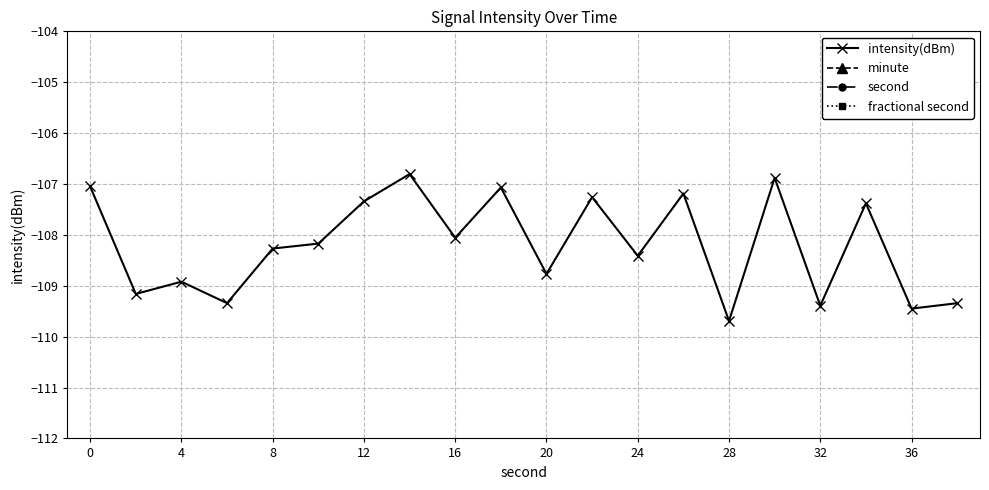

What is the sum of all intensity(dBm) values?

-2163.9